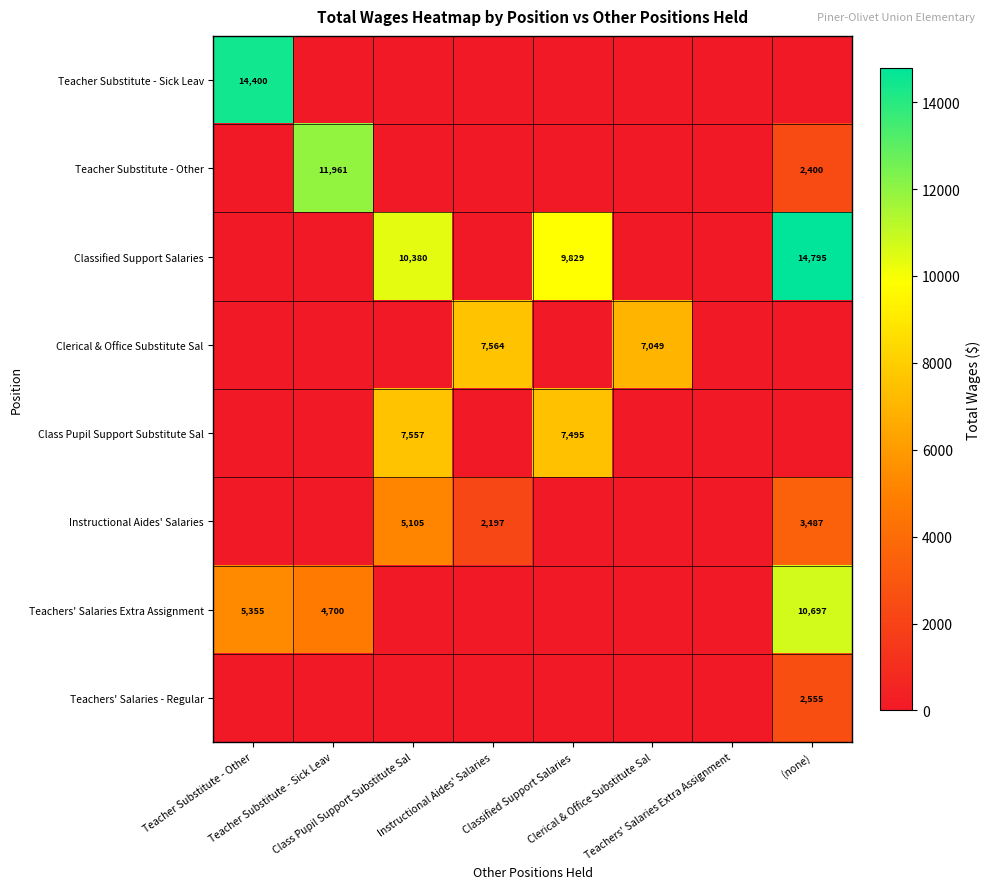

Is it true that Teachers' Salaries - Regular equals -1494 at Class Pupil Support Substitute Sal?

False